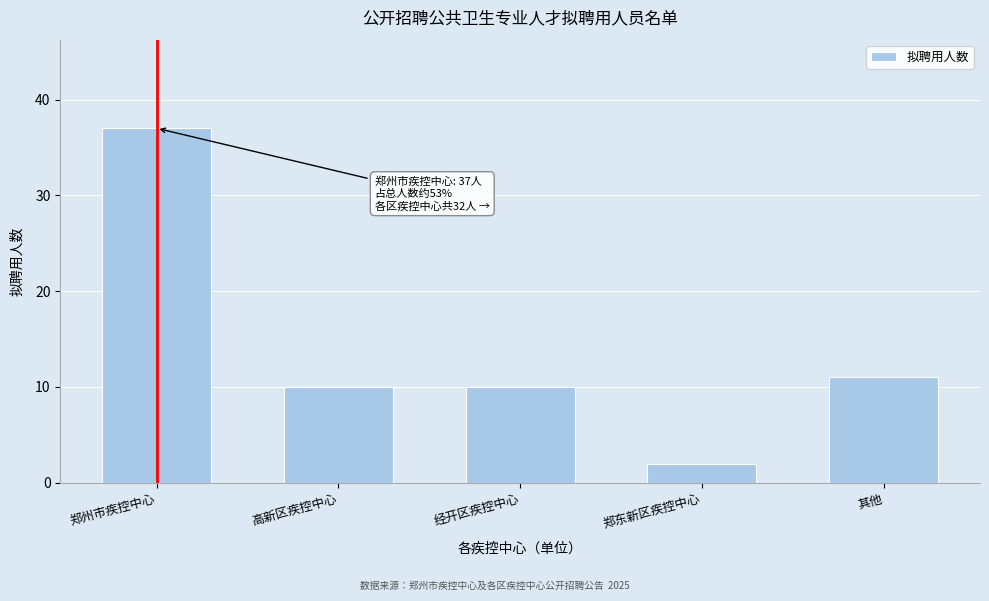

Reading left to right, what are all the values shown in this chart?

37	10	10	2	11